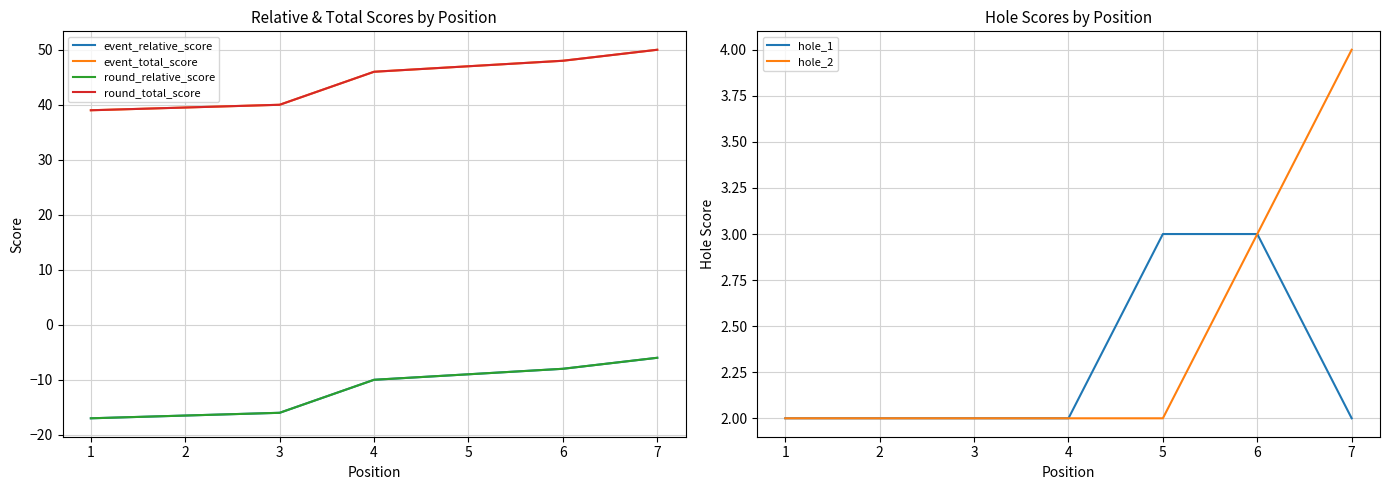

What is the average value of the event_total_score series?

44